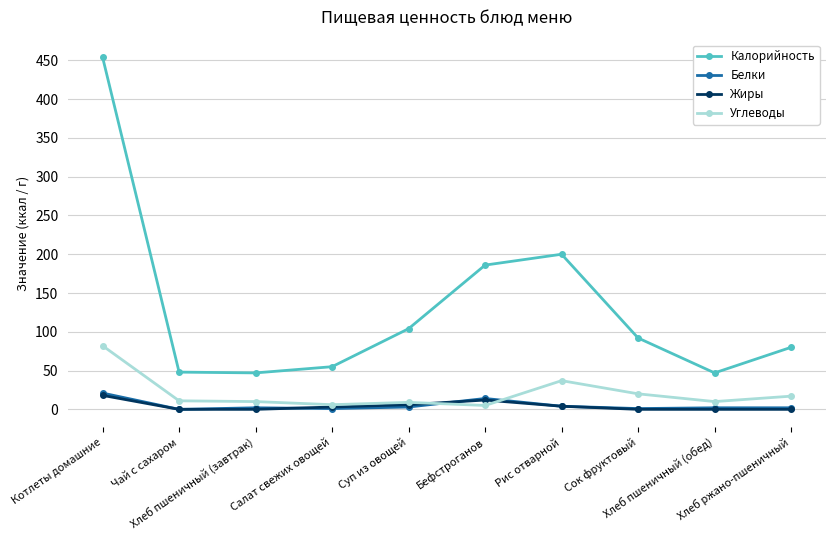

True or false: Калорийность and Белки intersect in this chart.

False